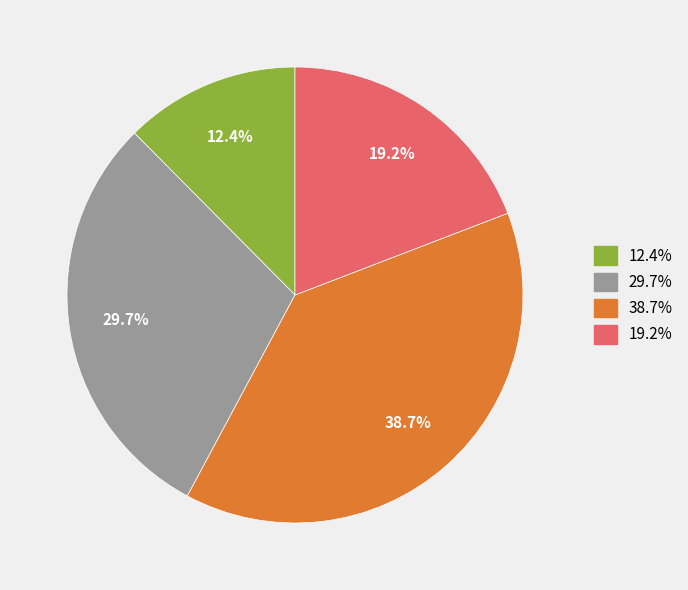

Is there any slice that represents more than half of the pie?

No